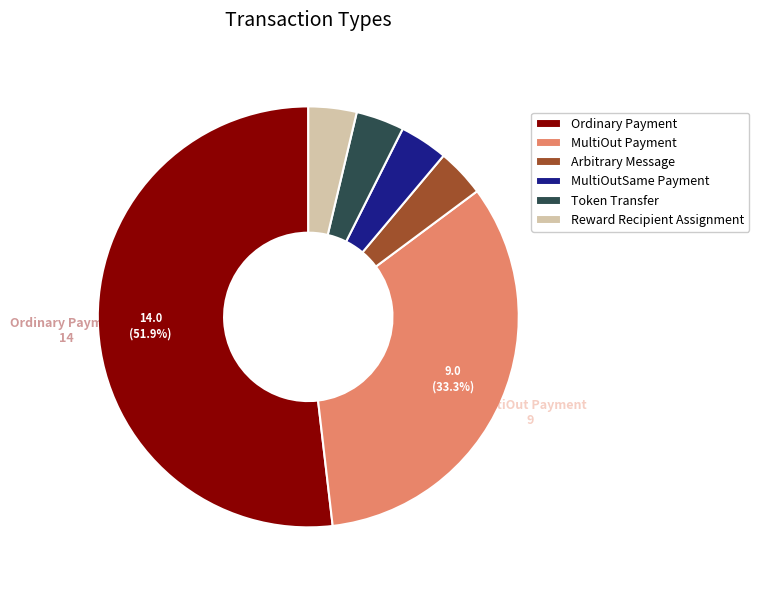

What is the largest slice in the pie chart?

Ordinary Payment